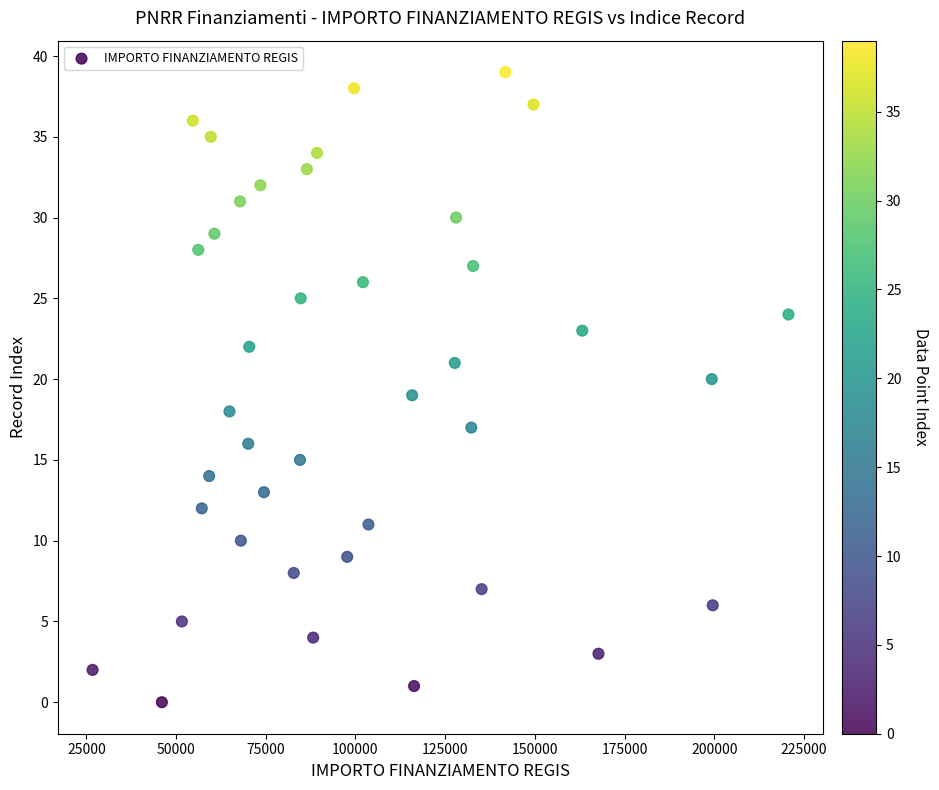

What is the range of Y values (max minus min)?

39